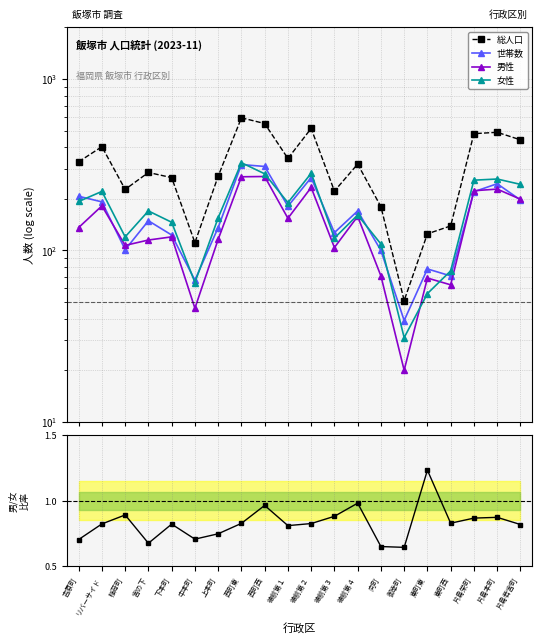

At which category does 世帯数 reach its first local peak?

宮の下